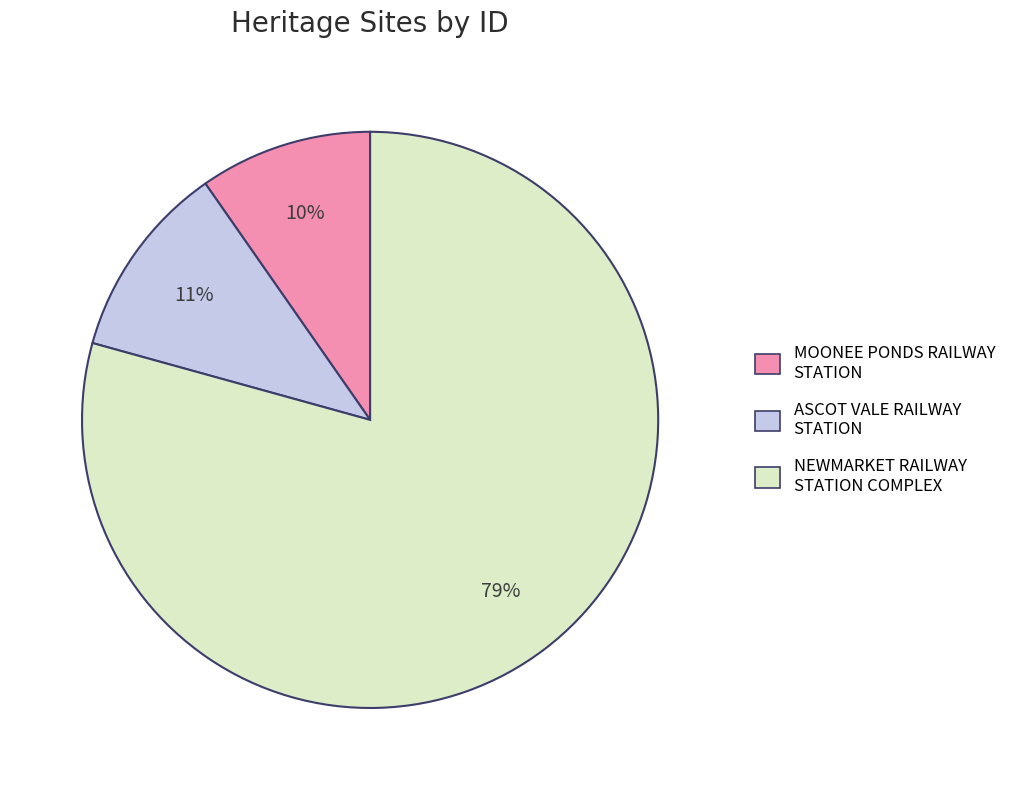

Which slice is the smallest?

MOONEE PONDS RAILWAY STATION